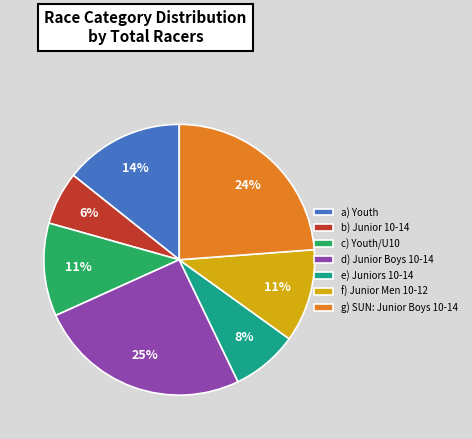

How many segments does this pie chart have?

7